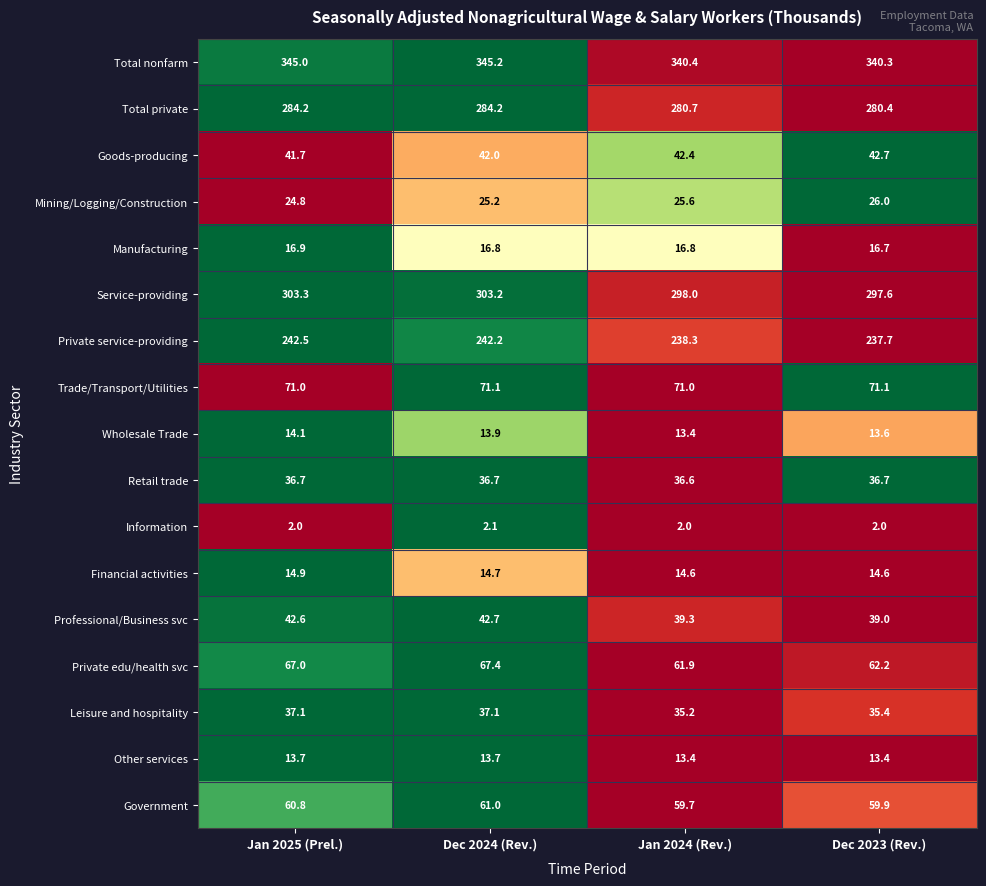

Is the value of Retail trade at Dec 2023 (Rev.) greater than the value of Manufacturing at Dec 2024 (Rev.)?

Yes